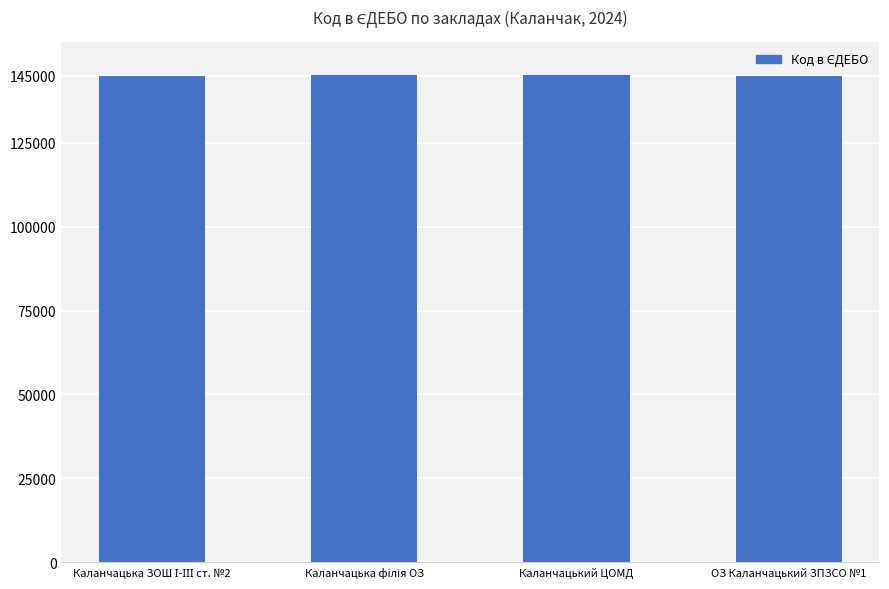

How many series are shown in this chart?

1